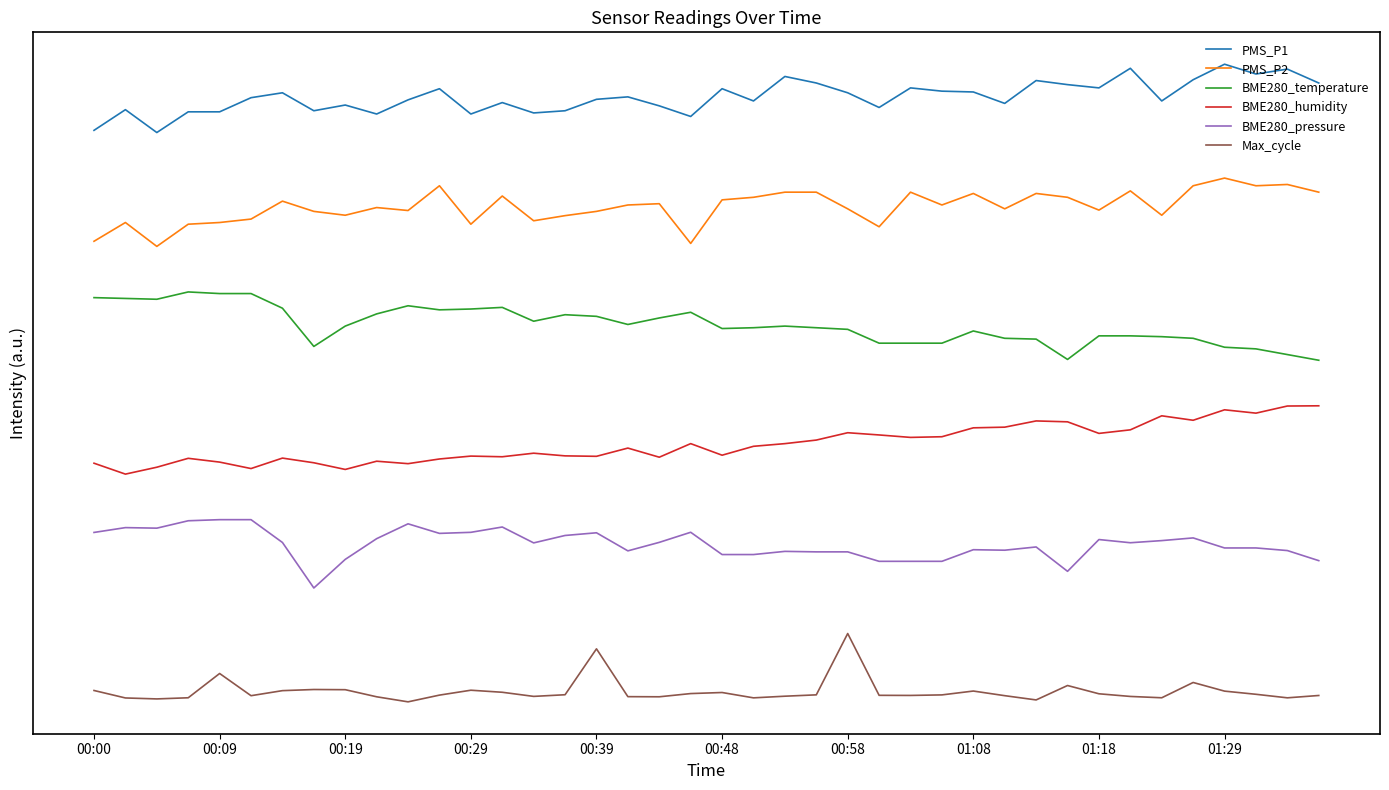

What is the difference between the maximum and minimum values in the BME280_temperature series?

0.1